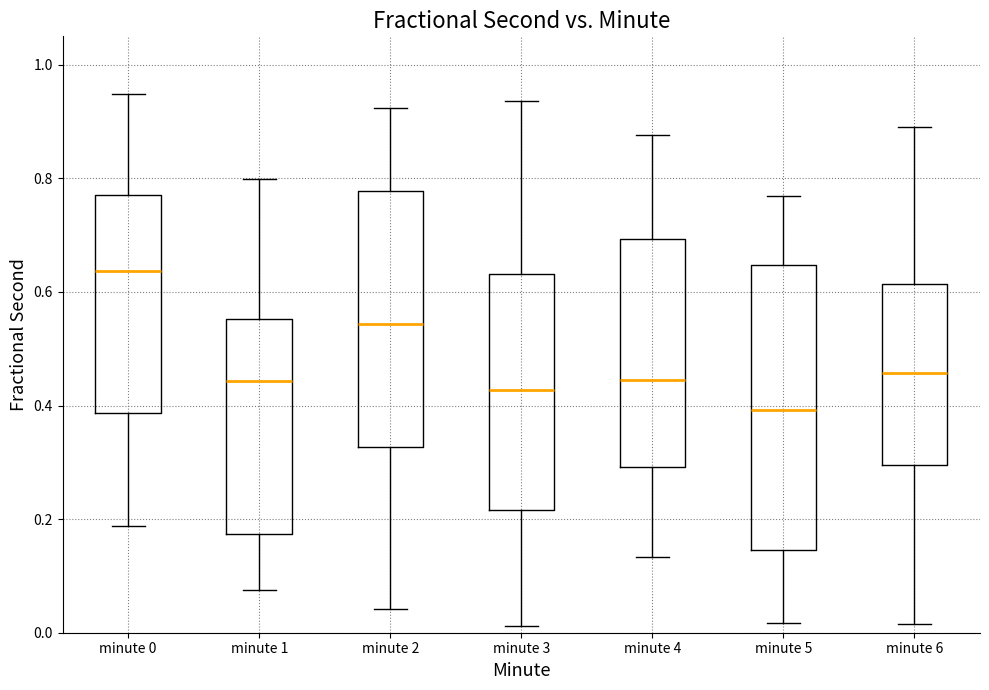

Comparing the boxes themselves (not the whiskers), which one is the tallest?

minute 5